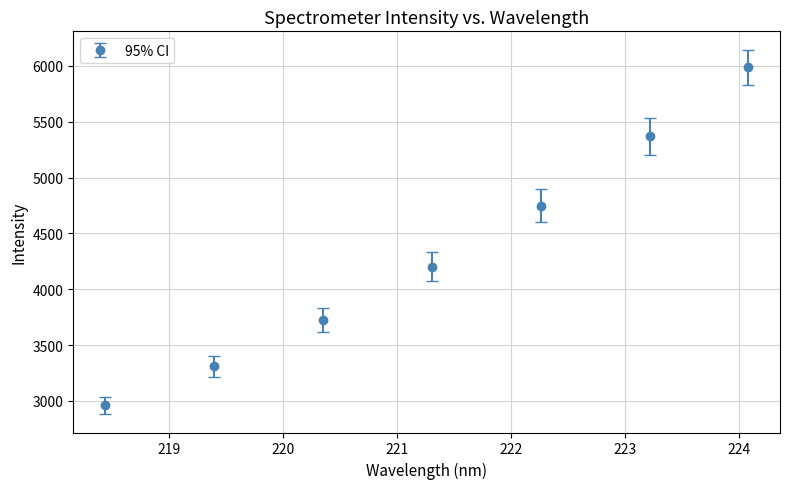

What is the average value?

4329.0